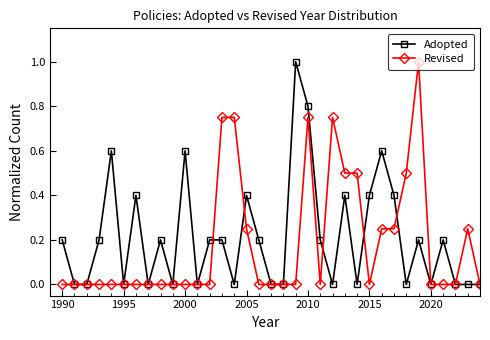

True or false: Adopted has more than 2 interior local peaks.

True